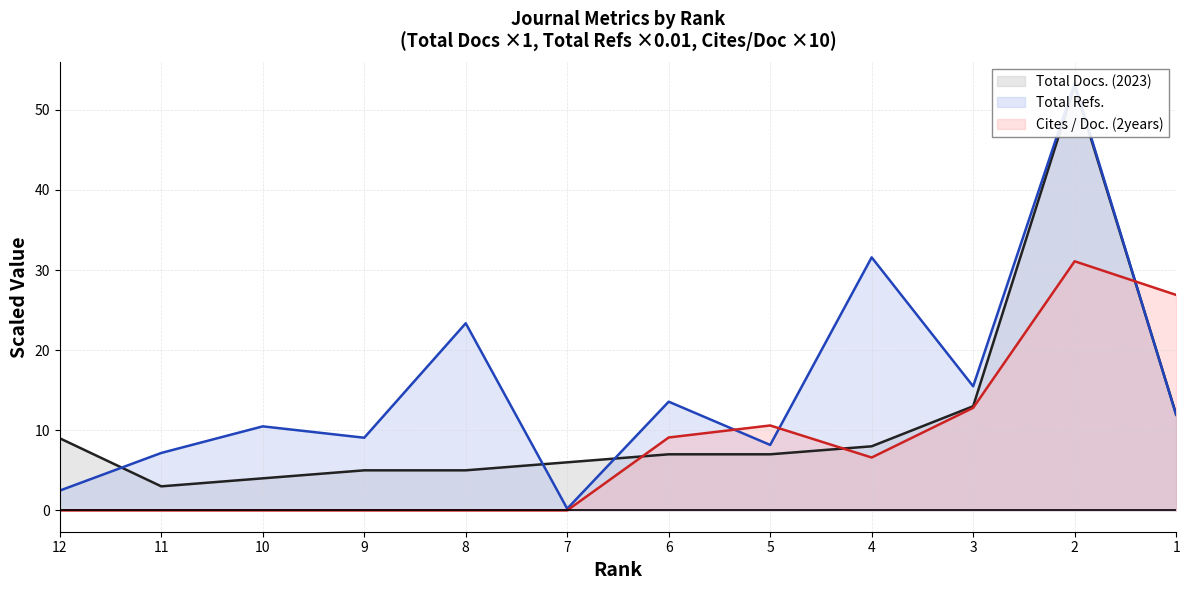

Is the value of Total Docs. (2023) (line) at 10 greater than the value of Total Refs. (line) at 6?

No